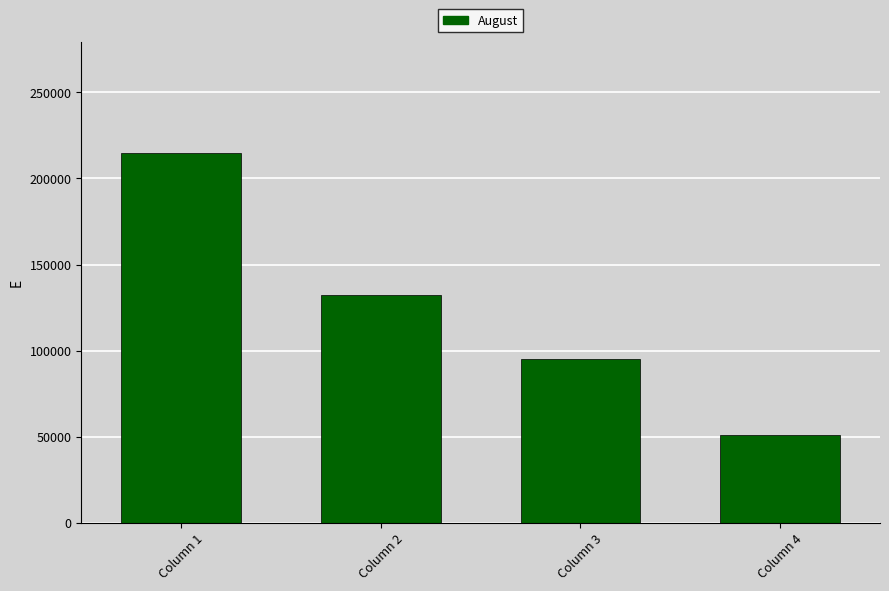

At which category does the chart reach its peak across all series?

Column 1